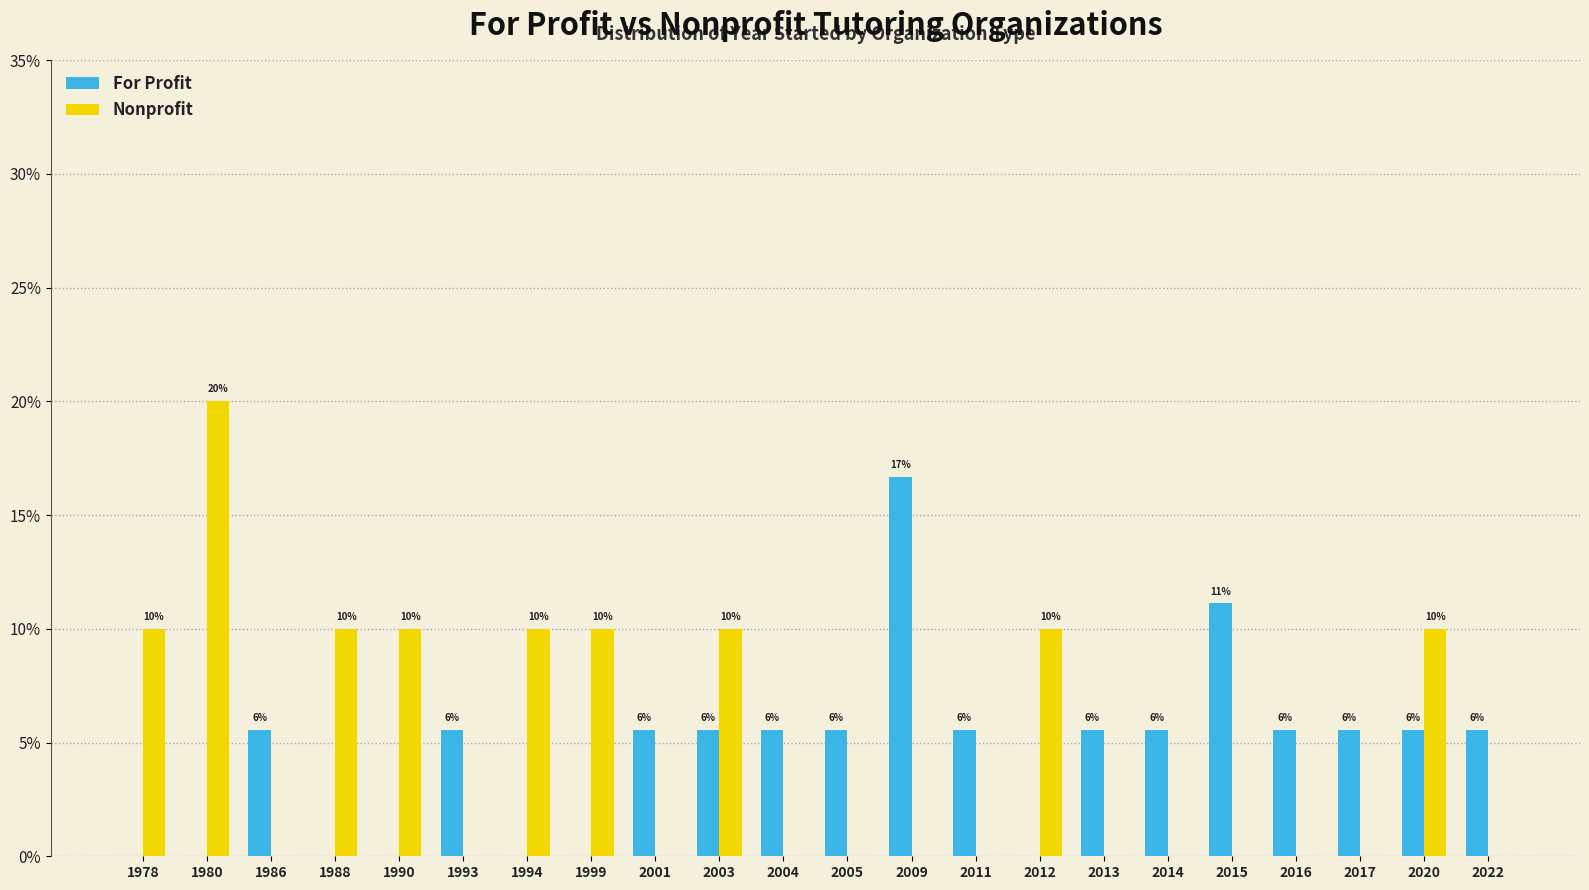

How many groups of bars are there?

22